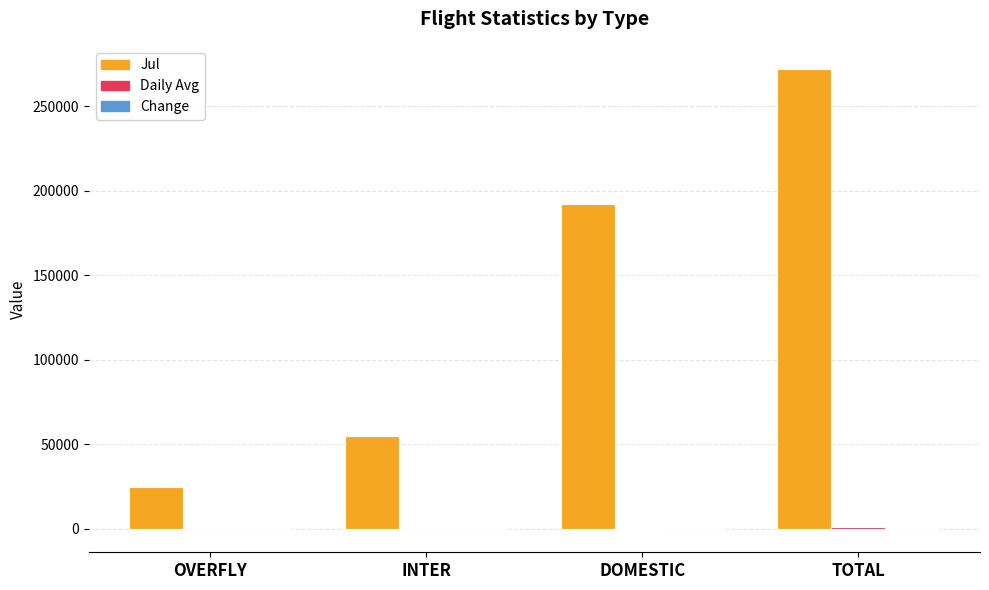

True or false: Jul has a value of 192078.0 at DOMESTIC.

True